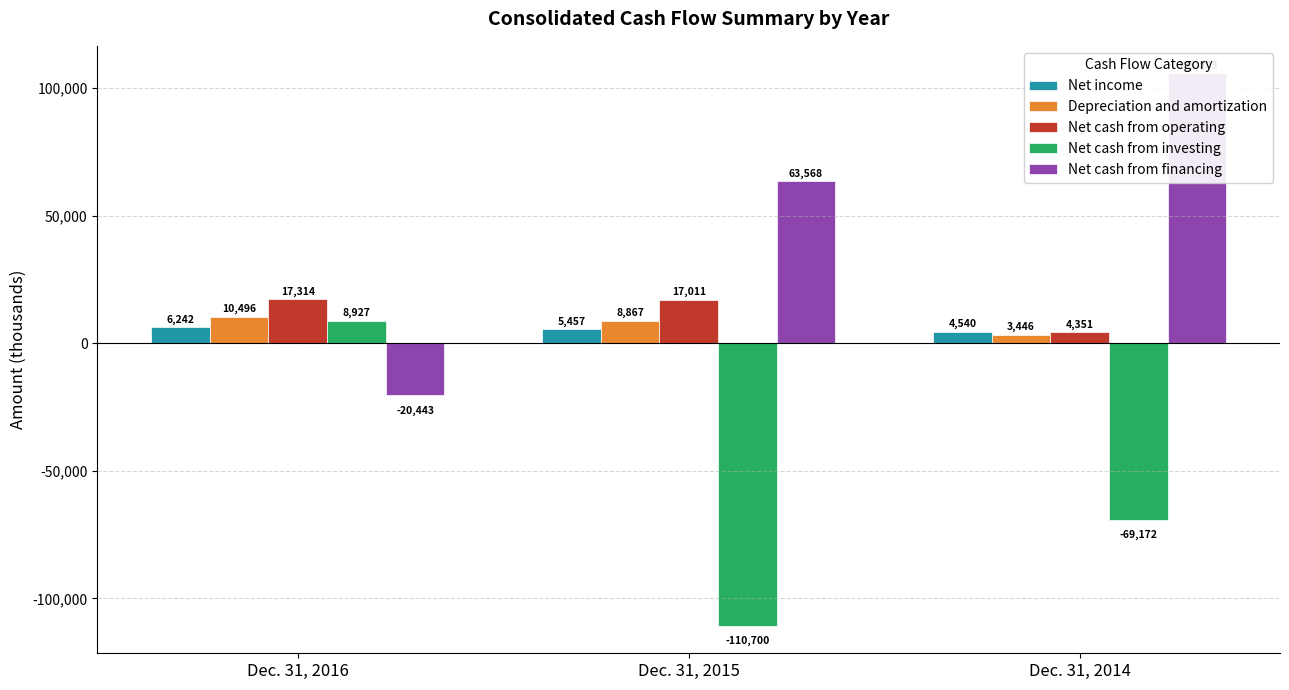

Which series has the largest total across all categories?

Net cash from financing